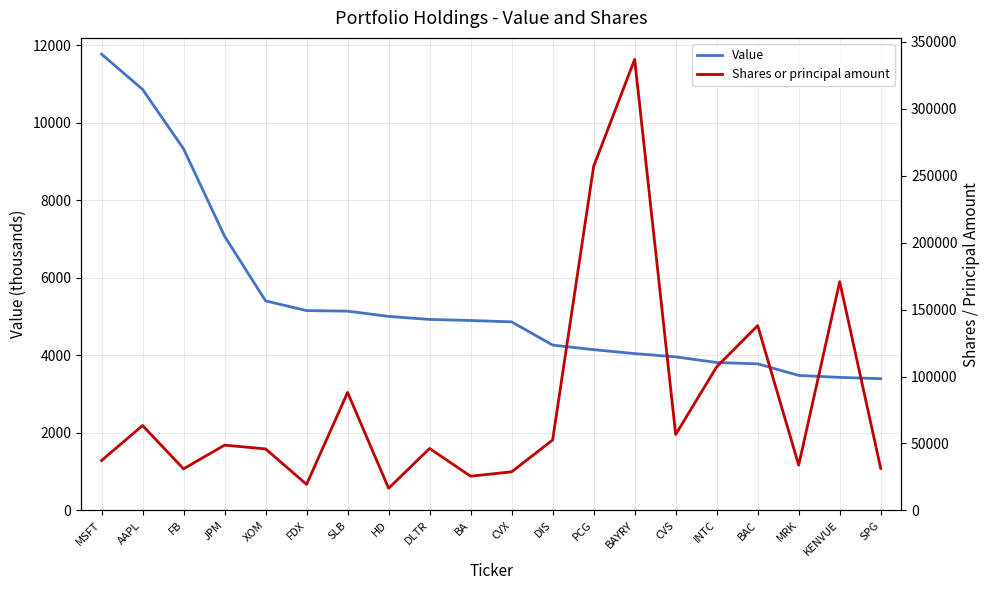

Which has a higher value, INTC or MSFT?

MSFT